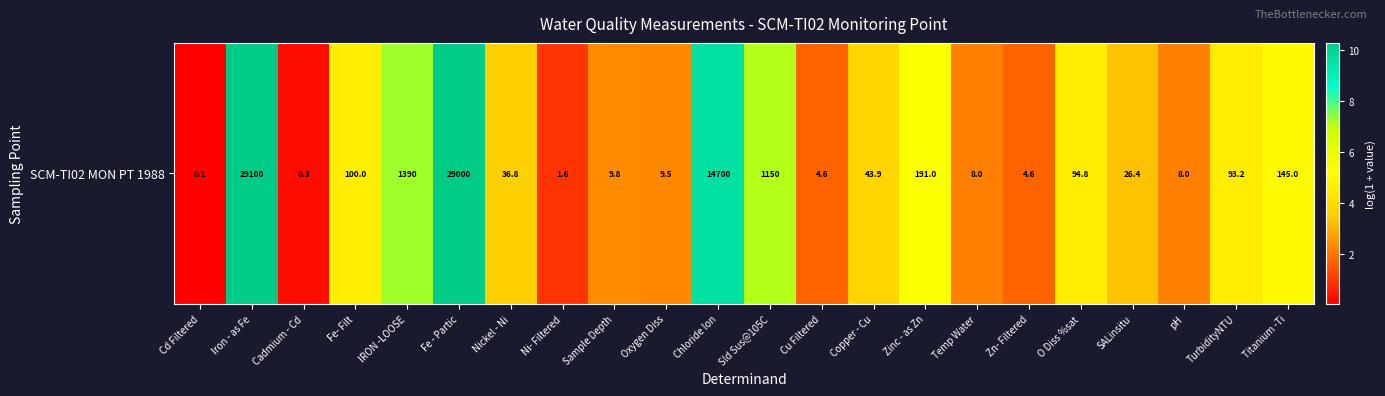

Between Cu Filtered and SALinsitu, which is larger?

SALinsitu